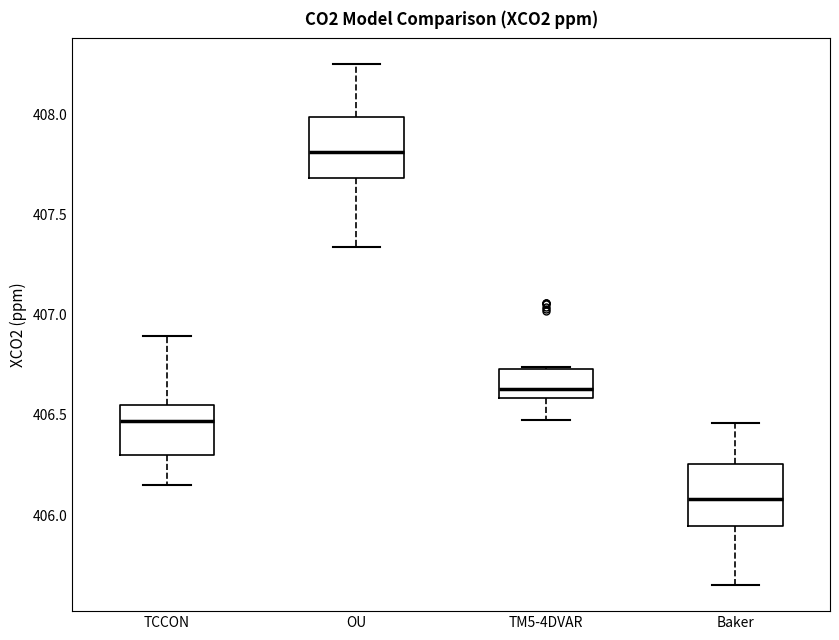

Where does the lower whisker of the box for OU end on the y-axis? The values are not printed on the chart, so give them approximately, as read against the axis.

407.35